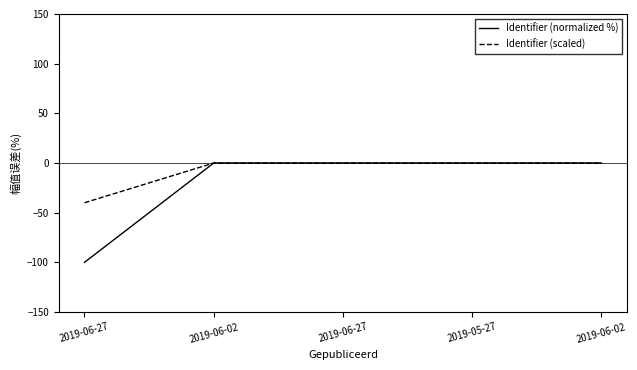

After their last crossing, which series has the higher values: Identifier (scaled) or Identifier (normalized %)?

Identifier (normalized %)